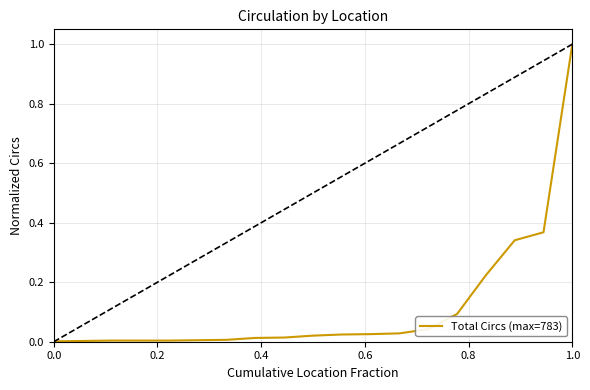

What is the difference between the maximum and minimum values?

1.0